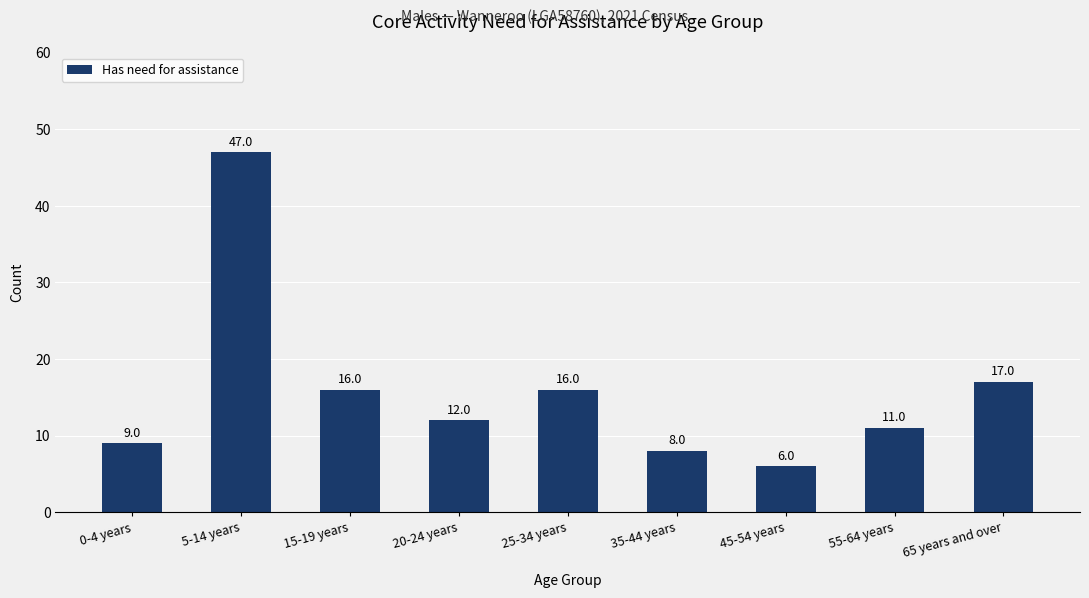

Between 20-24 years and 0-4 years, which is larger?

20-24 years